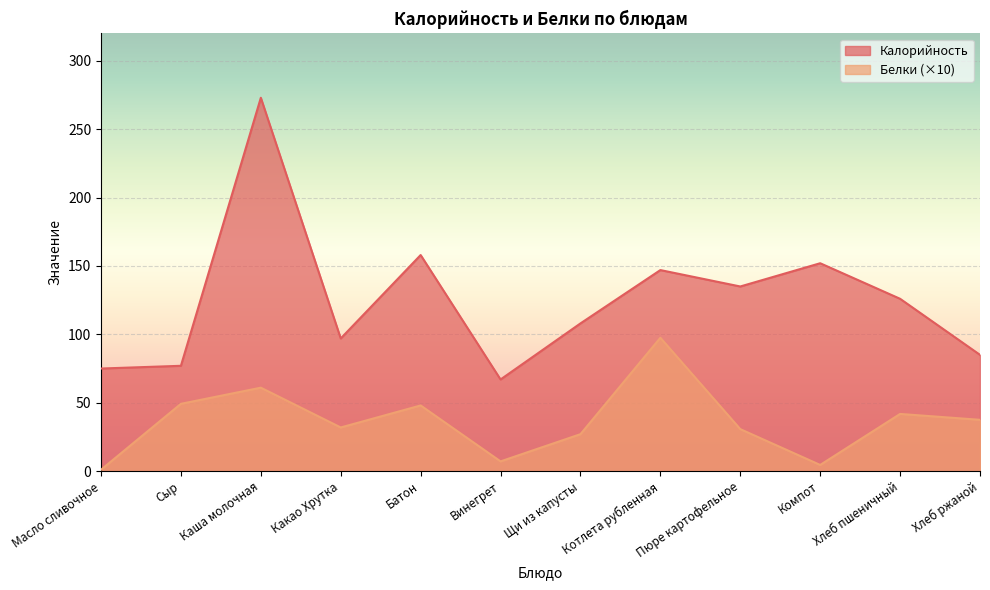

At which category does Белки reach its first local valley?

Какао Хрутка